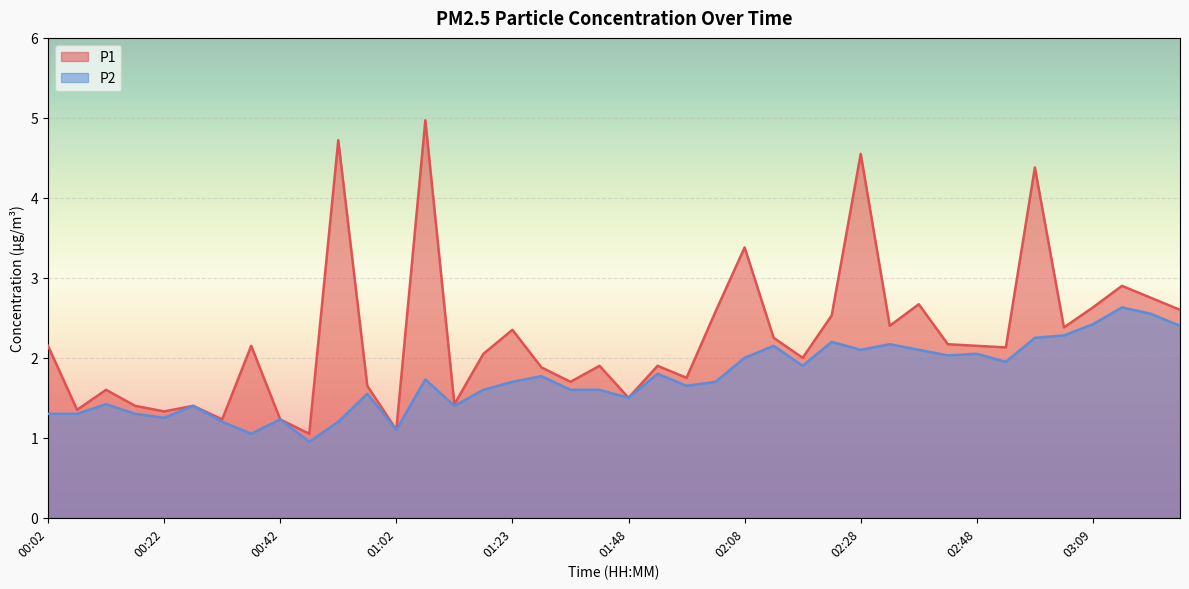

Reading left to right, list all the values displayed in this chart.

P1: 2.1	1.4	1.6	1.4	1.3	1.4	1.2	2.1	1.2	1.1	4.7	1.6	1.1	5.0	1.4	2.0	2.4	1.9	1.7	1.9	1.5	1.9	1.8	2.6	3.4	2.2	2.0	2.5	4.5	2.4	2.7	2.2	2.1	2.1	4.4	2.4	2.6	2.9	2.8	2.6
P2: 1.3	1.3	1.4	1.3	1.2	1.4	1.2	1.1	1.2	0.9	1.2	1.6	1.1	1.7	1.4	1.6	1.7	1.8	1.6	1.6	1.5	1.8	1.6	1.7	2.0	2.1	1.9	2.2	2.1	2.2	2.1	2.0	2.0	1.9	2.2	2.3	2.4	2.6	2.5	2.4